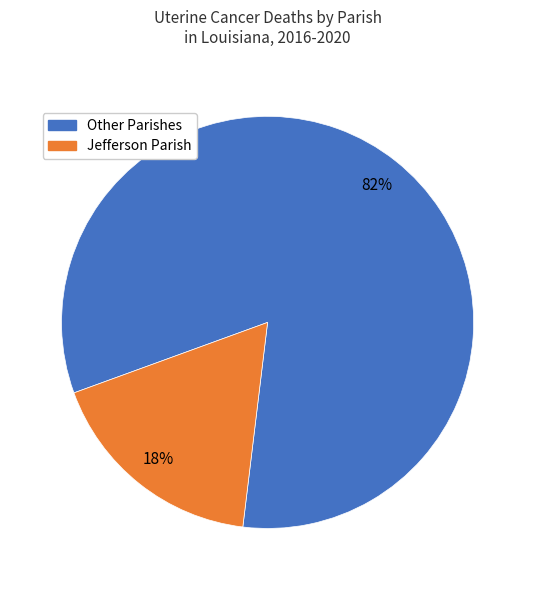

Is there any slice that represents more than half of the pie?

Yes